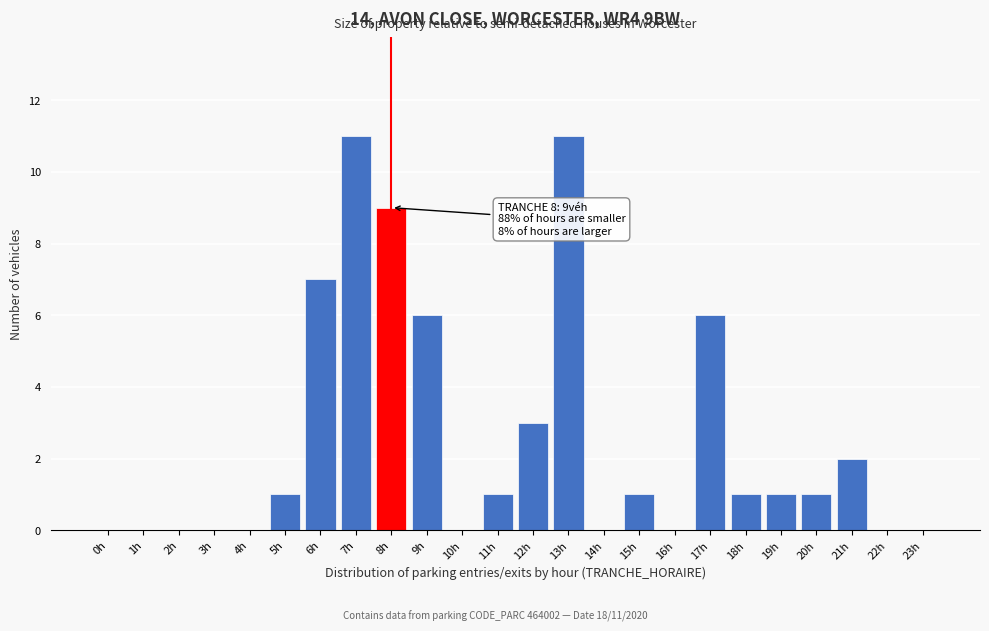

Reading left to right, list all the values displayed in this chart.

0h=0	1h=0	2h=0	3h=0	4h=0	5h=1	6h=7	7h=11	8h=9	9h=6	10h=0	11h=1	12h=3	13h=11	14h=0	15h=1	16h=0	17h=6	18h=1	19h=1	20h=1	21h=2	22h=0	23h=0